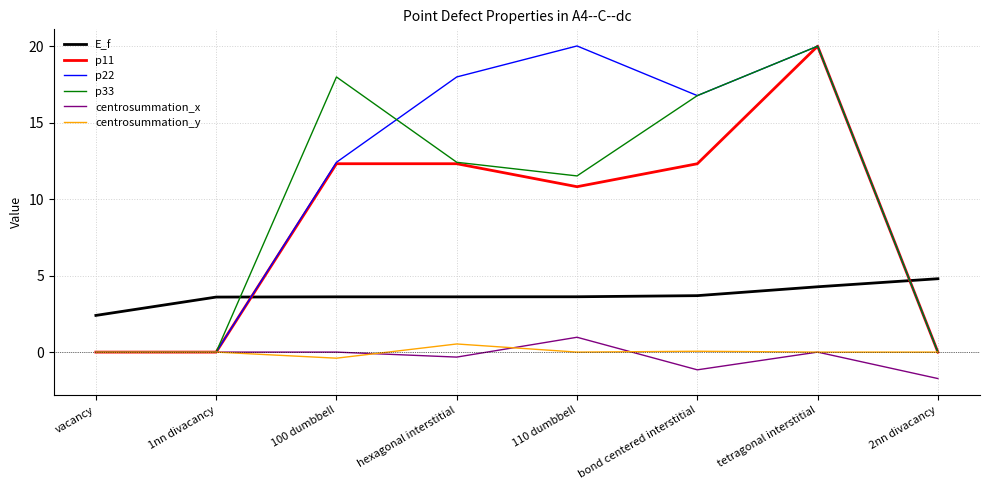

How many lines are shown in the chart?

6